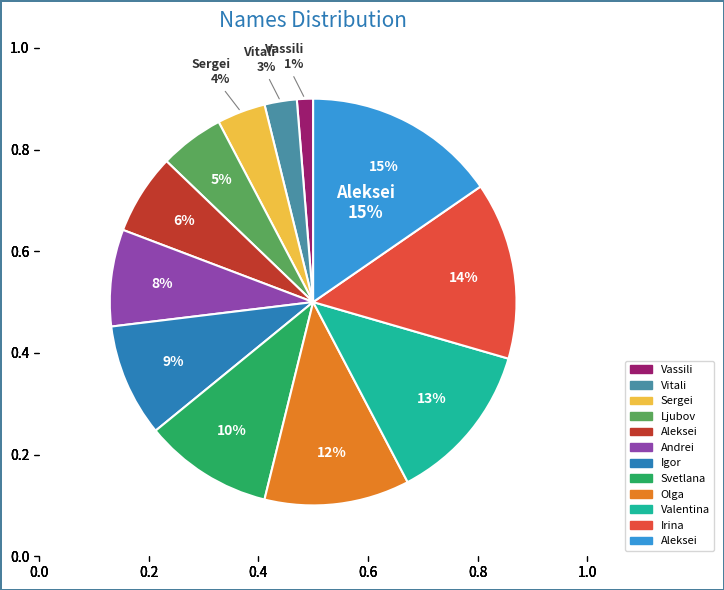

Which category has the biggest portion of the pie?

Aleksei